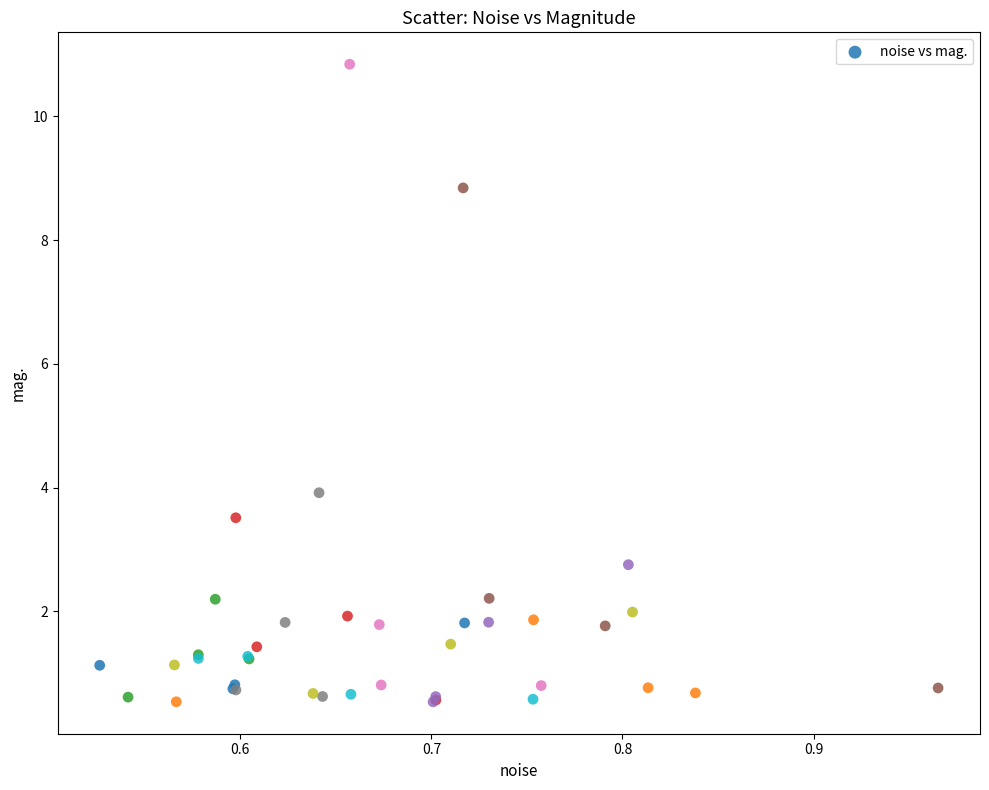

What Y value in the scatter plot is closest to 5?

3.9